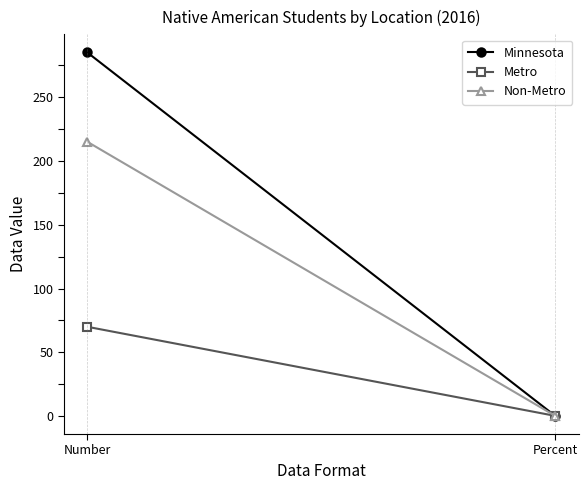

Which series changed the most between Number and Percent?

Minnesota